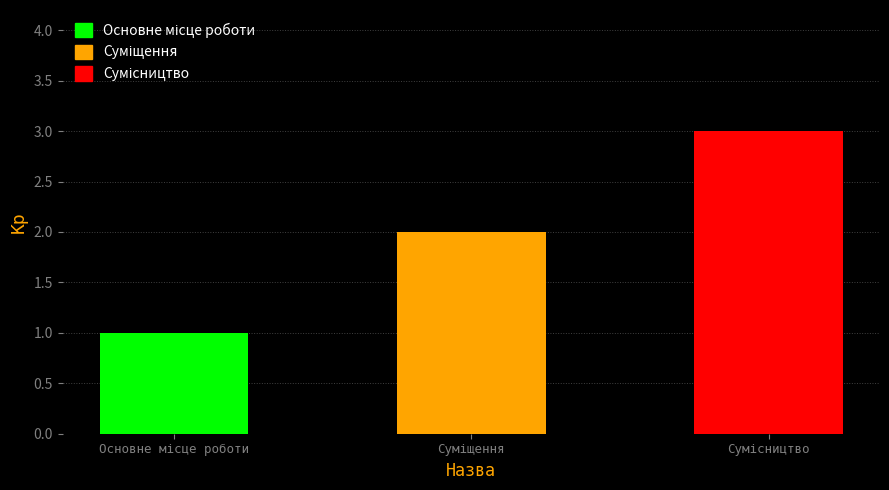

How many data points are less than 2?

1